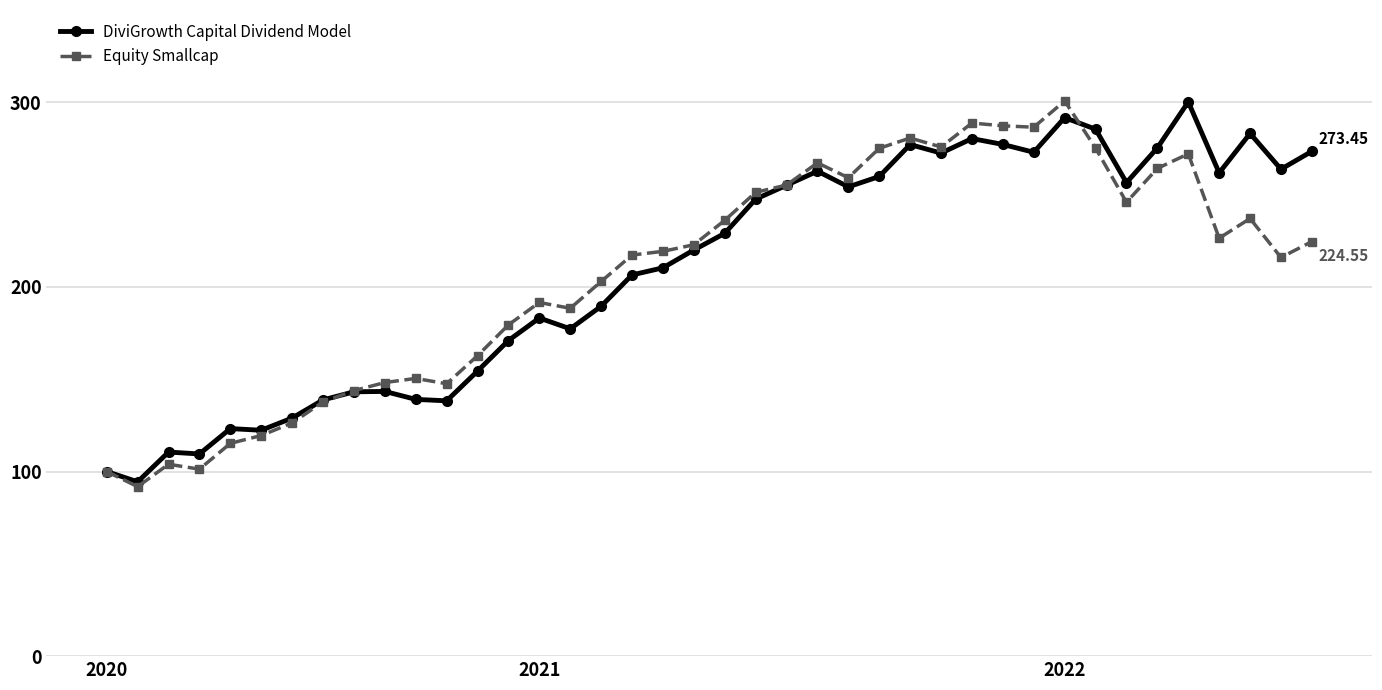

True or false: DiviGrowth Capital Dividend Model has more than 1 points higher than both neighbors.

True